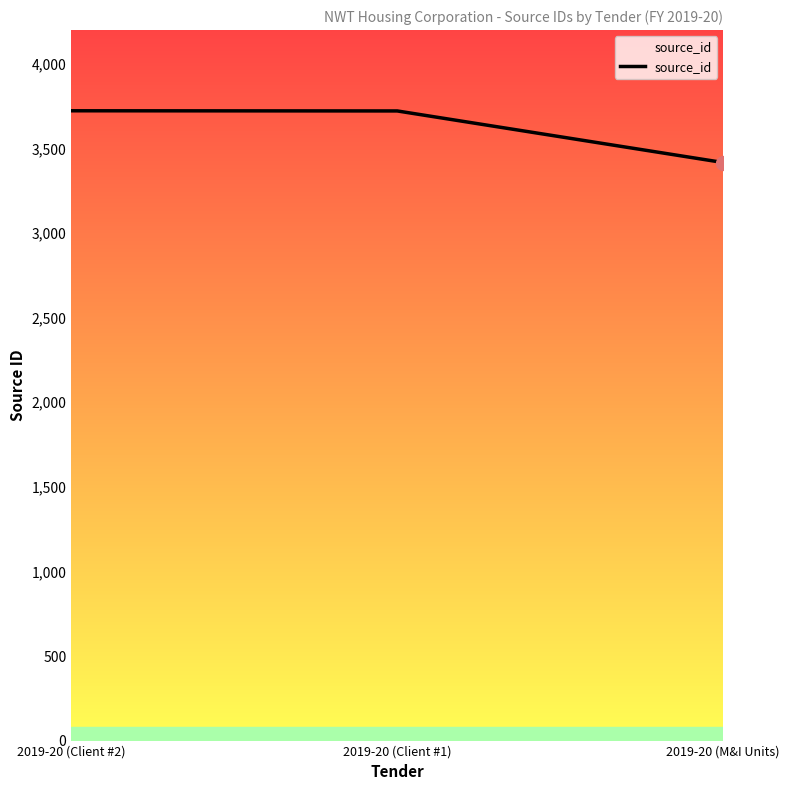

Where is the data nearest to the value 3570?

2019-20 (Client #1)